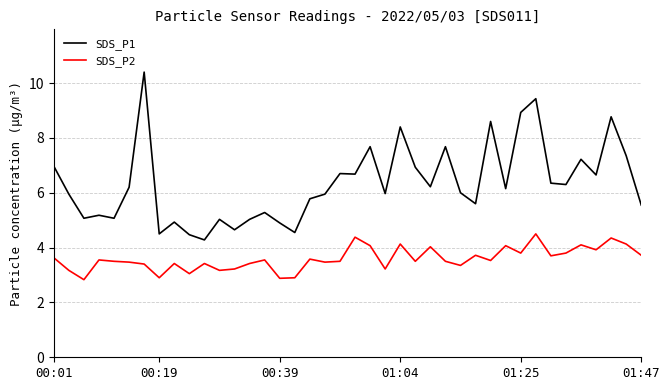

True or false: SDS_P1 and SDS_P2 cross at least once.

False